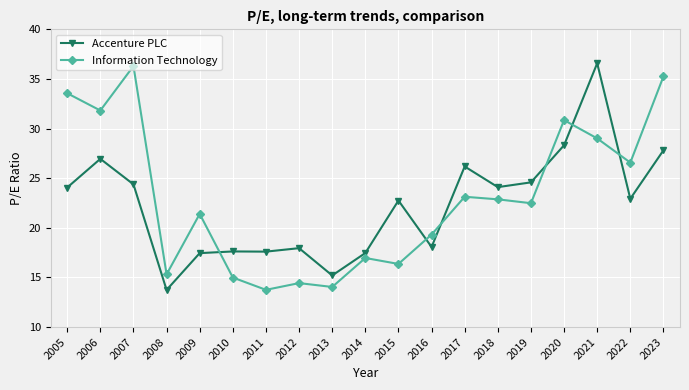

How many lines are shown in the chart?

2